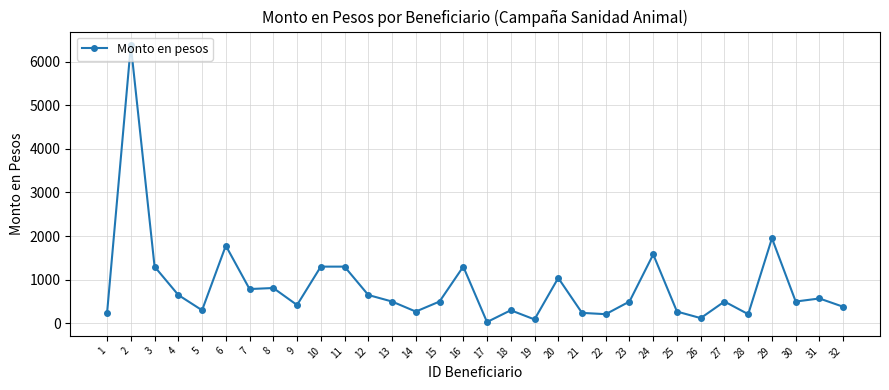

Read the value at 22, to the nearest 10.

210